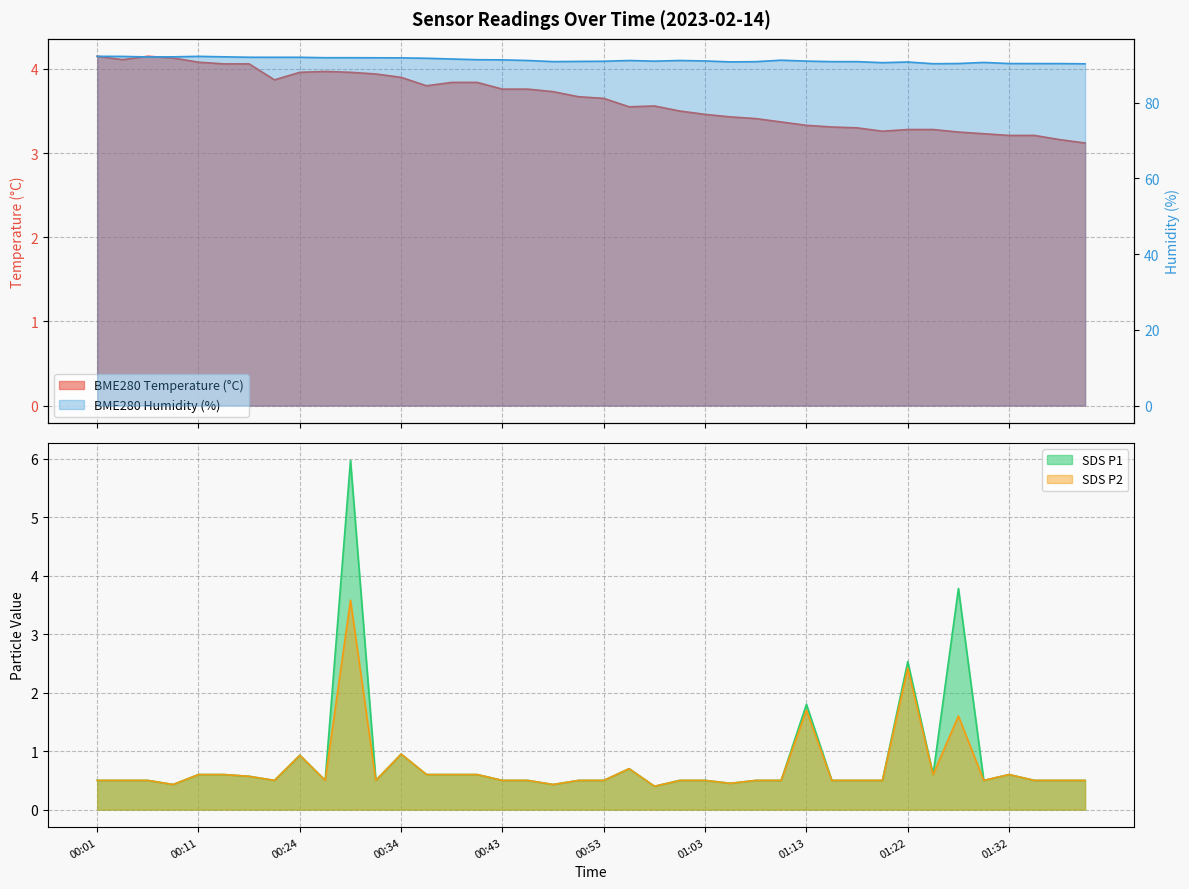

Reading left to right, transcribe all the data shown in this chart.

BME280_temperature: 00:01=4.2	00:04=4.1	00:06=4.2	00:09=4.1	00:11=4.1	00:16=4.1	00:19=4.1	00:21=3.9	00:24=4.0	00:26=4.0	00:29=4.0	00:31=3.9	00:34=3.9	00:36=3.8	00:38=3.8	00:41=3.8	00:43=3.8	00:46=3.8	00:48=3.7	00:51=3.7	00:53=3.6	00:56=3.5	00:58=3.6	01:00=3.5	01:03=3.5	01:05=3.4	01:08=3.4	01:10=3.4	01:13=3.3	01:15=3.3	01:17=3.3	01:20=3.3	01:22=3.3	01:25=3.3	01:27=3.2	01:30=3.2	01:32=3.2	01:34=3.2	01:37=3.2	01:39=3.1
BME280_humidity: 00:01=92.2	00:04=92.2	00:06=92.1	00:09=92.1	00:11=92.2	00:16=92.1	00:19=92.0	00:21=92.0	00:24=92.0	00:26=91.9	00:29=91.9	00:31=91.8	00:34=91.8	00:36=91.7	00:38=91.5	00:41=91.3	00:43=91.3	00:46=91.1	00:48=90.8	00:51=90.9	00:53=90.9	00:56=91.1	00:58=91.0	01:00=91.1	01:03=91.0	01:05=90.8	01:08=90.8	01:10=91.2	01:13=91.0	01:15=90.8	01:17=90.8	01:20=90.5	01:22=90.7	01:25=90.3	01:27=90.3	01:30=90.6	01:32=90.3	01:34=90.3	01:37=90.3	01:39=90.2
SDS_P1: 00:01=0.5	00:04=0.5	00:06=0.5	00:09=0.4	00:11=0.6	00:16=0.6	00:19=0.6	00:21=0.5	00:24=0.9	00:26=0.5	00:29=6.0	00:31=0.5	00:34=0.9	00:36=0.6	00:38=0.6	00:41=0.6	00:43=0.5	00:46=0.5	00:48=0.4	00:51=0.5	00:53=0.5	00:56=0.7	00:58=0.4	01:00=0.5	01:03=0.5	01:05=0.5	01:08=0.5	01:10=0.5	01:13=1.8	01:15=0.5	01:17=0.5	01:20=0.5	01:22=2.5	01:25=0.6	01:27=3.8	01:30=0.5	01:32=0.6	01:34=0.5	01:37=0.5	01:39=0.5
SDS_P2: 00:01=0.5	00:04=0.5	00:06=0.5	00:09=0.4	00:11=0.6	00:16=0.6	00:19=0.6	00:21=0.5	00:24=0.9	00:26=0.5	00:29=3.6	00:31=0.5	00:34=0.9	00:36=0.6	00:38=0.6	00:41=0.6	00:43=0.5	00:46=0.5	00:48=0.4	00:51=0.5	00:53=0.5	00:56=0.7	00:58=0.4	01:00=0.5	01:03=0.5	01:05=0.5	01:08=0.5	01:10=0.5	01:13=1.7	01:15=0.5	01:17=0.5	01:20=0.5	01:22=2.4	01:25=0.6	01:27=1.6	01:30=0.5	01:32=0.6	01:34=0.5	01:37=0.5	01:39=0.5